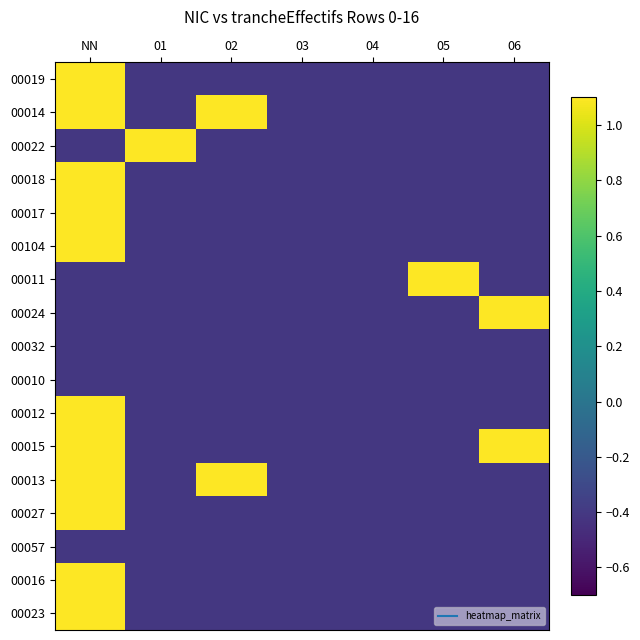

Between NN and 03, which series saw the biggest shift?

00019